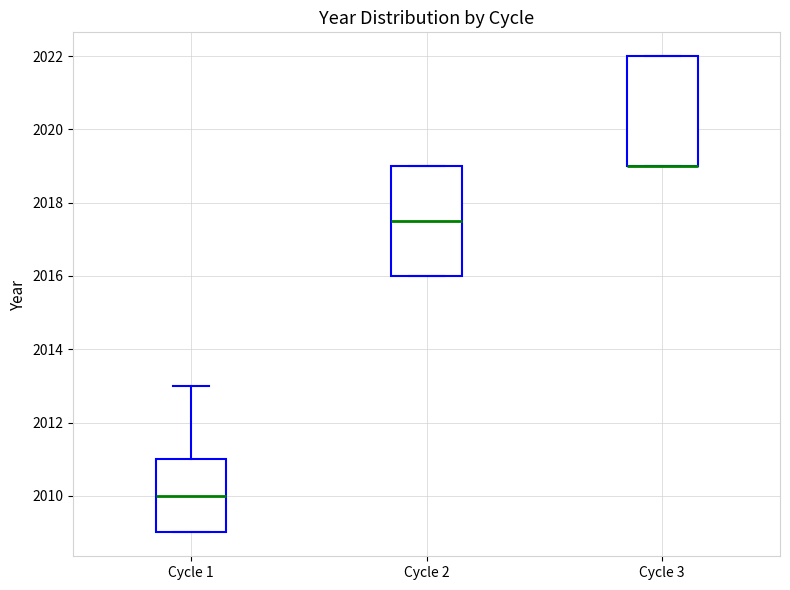

Reading left to right, read every box against the y-axis: the position of its median line, the range the box covers, and the ends of its whiskers. The values are not printed on the chart, so give them approximately, as read against the axis.

Cycle 1: median 2010.0, box 2009.0 to 2011.0, whiskers 2009.0 to 2013.0
Cycle 2: median 2017.6, box 2016.0 to 2019.0, whiskers 2016.0 to 2019.0
Cycle 3: median 2019.0 (drawn on the box's lower edge), box 2019.0 to 2022.0, whiskers 2019.0 to 2022.0